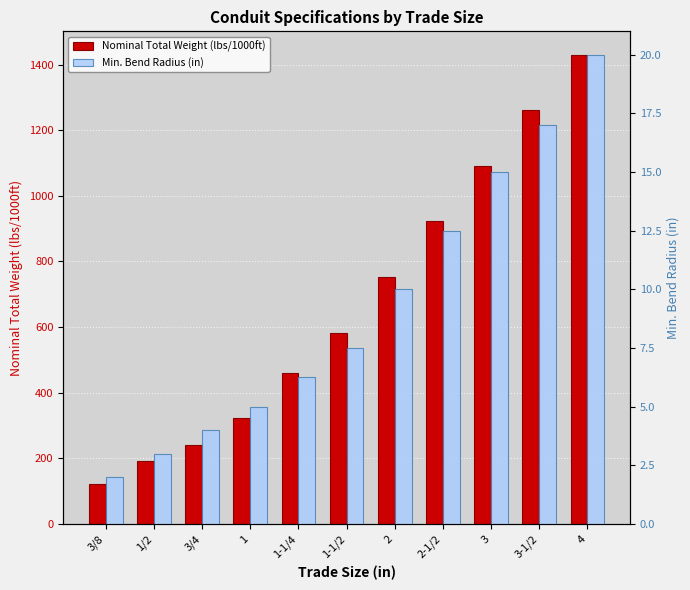

Which category has the lowest value in the Nominal Total Weight (lbs/1000ft) series?

3/8